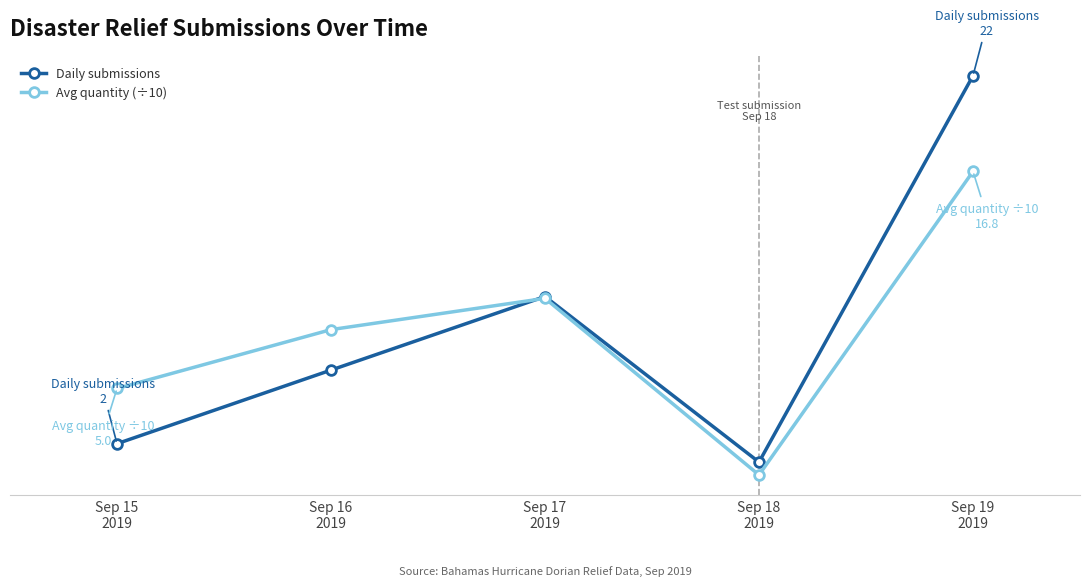

What are all the series names shown in the legend?

Daily submissions, Avg quantity (÷10)